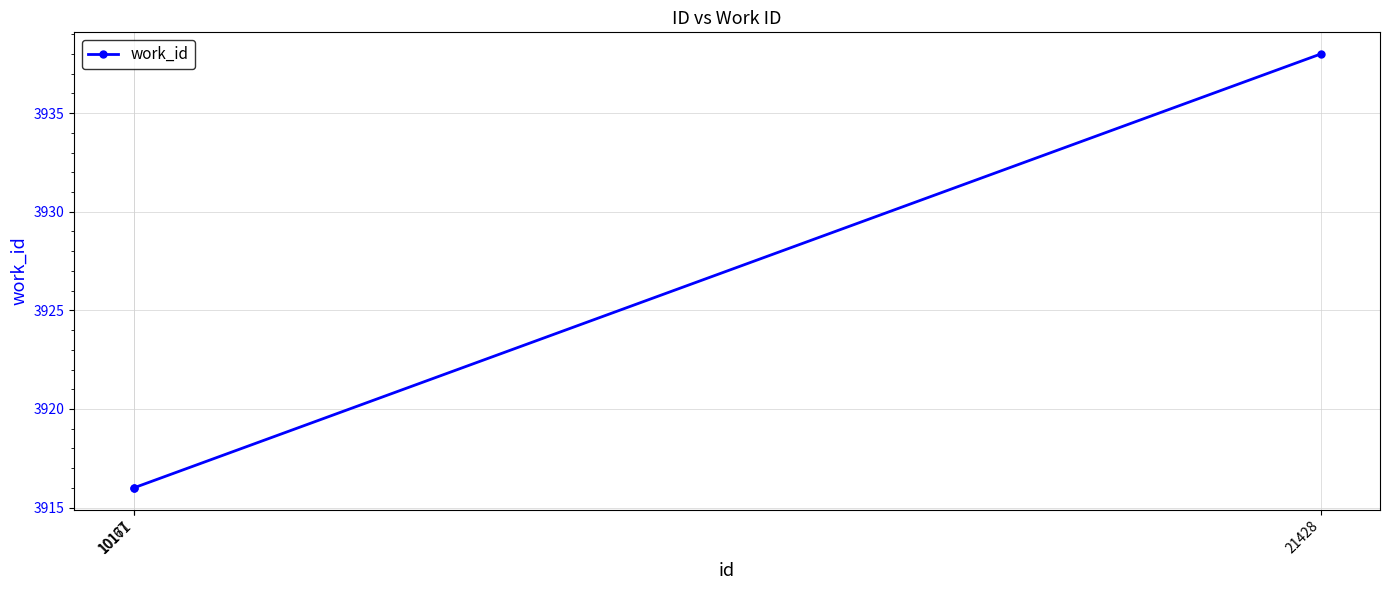

Reading left to right, extract all data points from this chart.

3916	3916	3938